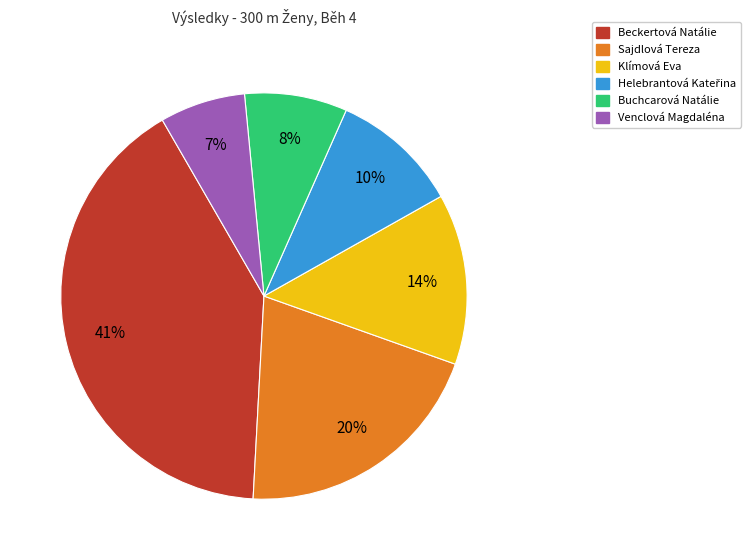

Is it true that Venclová Magdaléna is 7% of the pie?

True